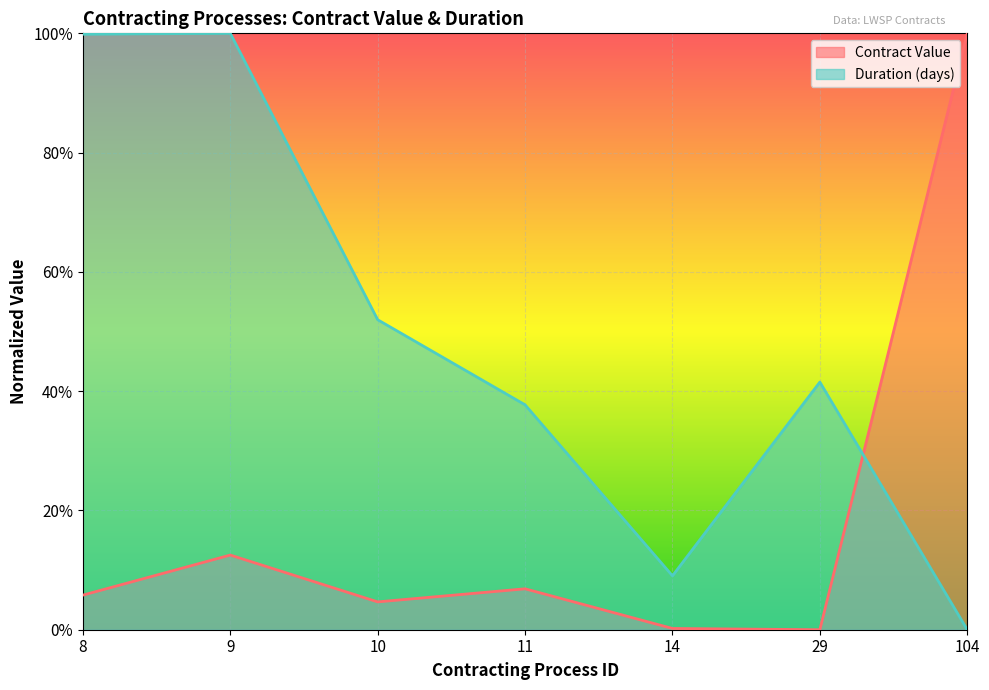

What is the sum of all Duration (days) values?

3.4